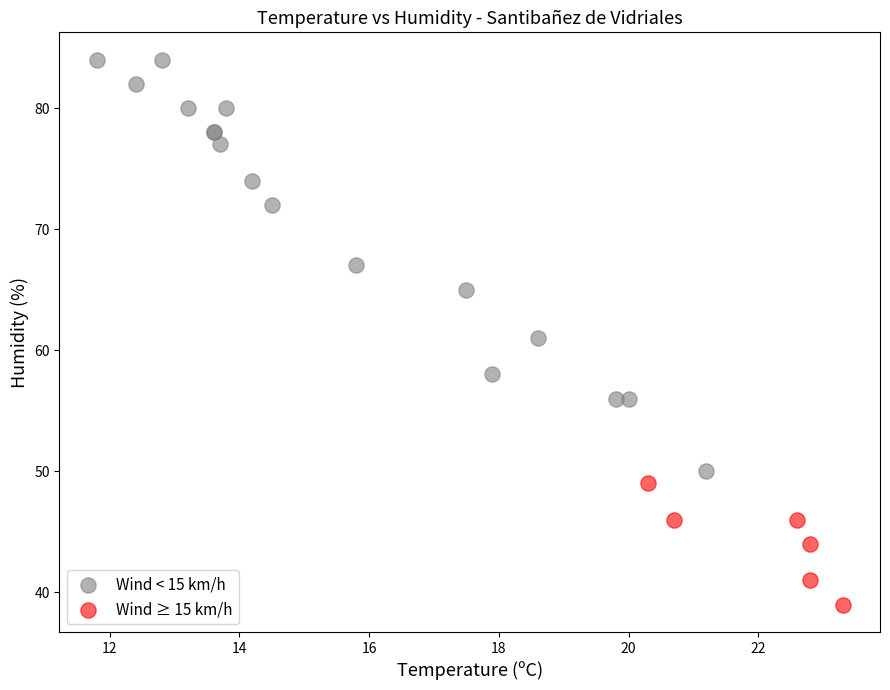

Which series reaches the maximum Y coordinate?

Wind < 15 km/h